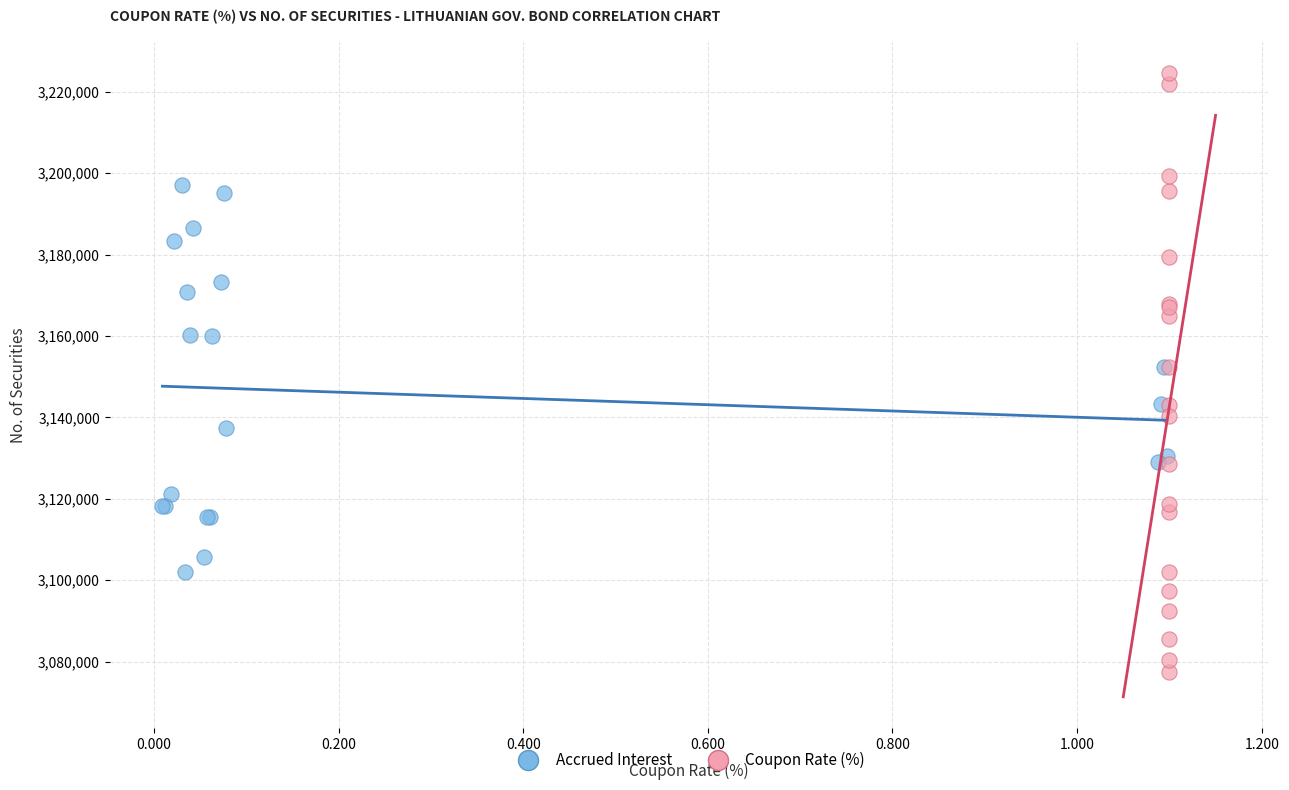

What are all the series names shown in the legend?

Accrued Interest, Coupon Rate (%)